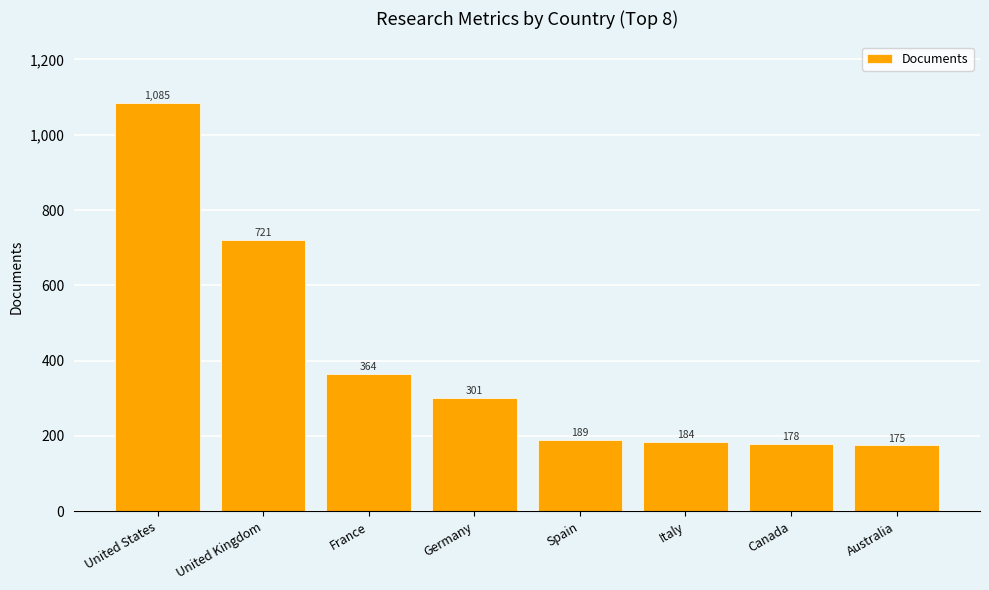

At which label does the data first exceed 301?

United States